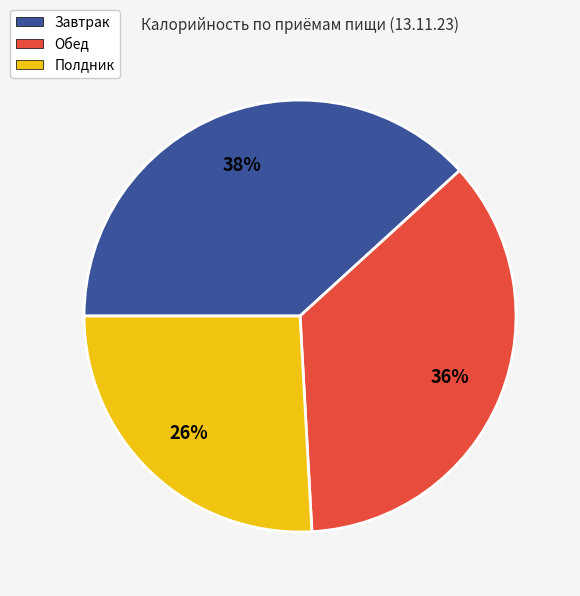

Do Обед and Полдник together represent more than half of the pie?

Yes